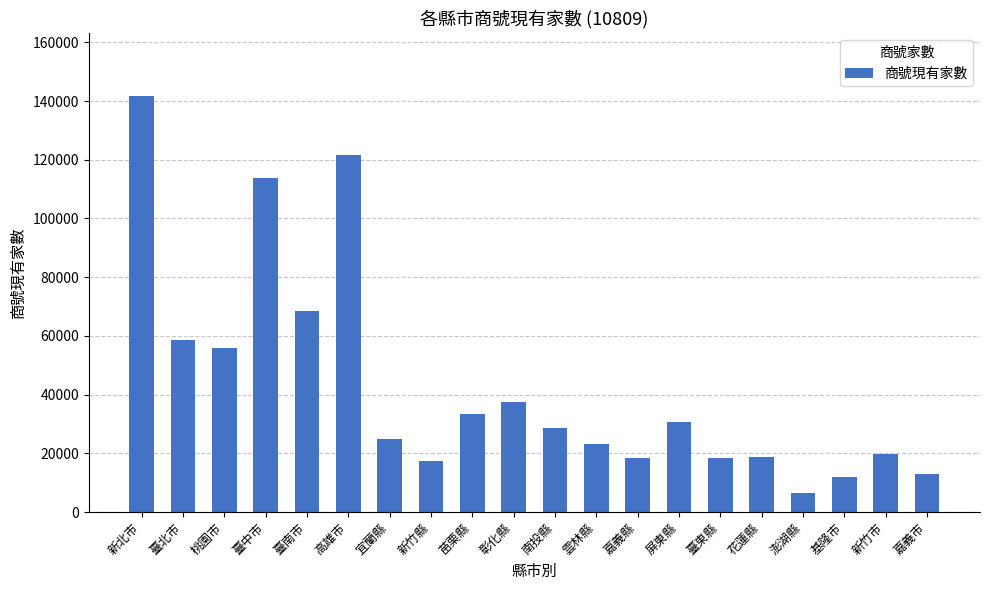

What is the sum of the values at 高雄市 and 嘉義縣?

139917